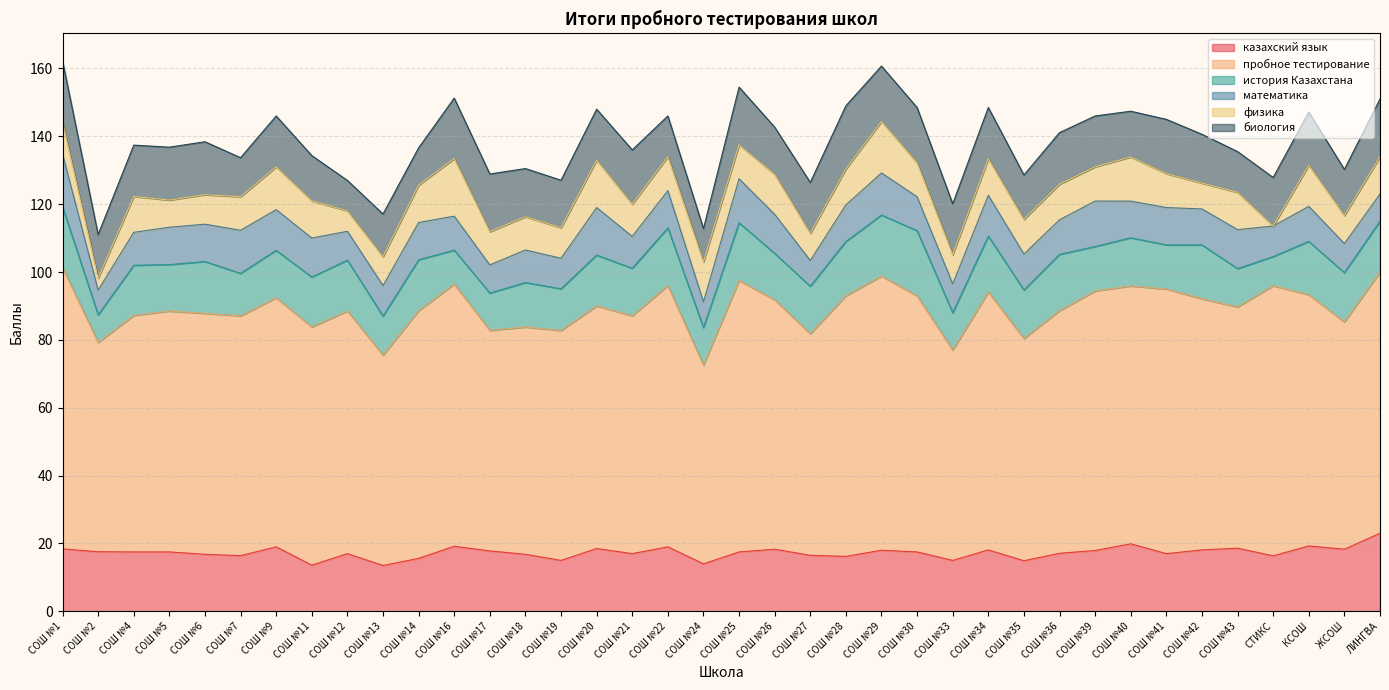

True or false: математика and казахский язык cross at least once.

False